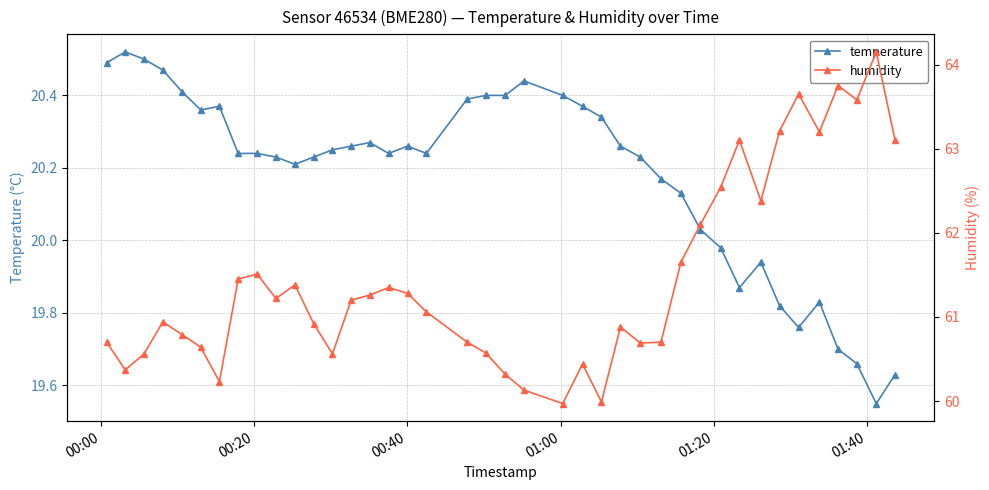

How many lines are shown in the chart?

2